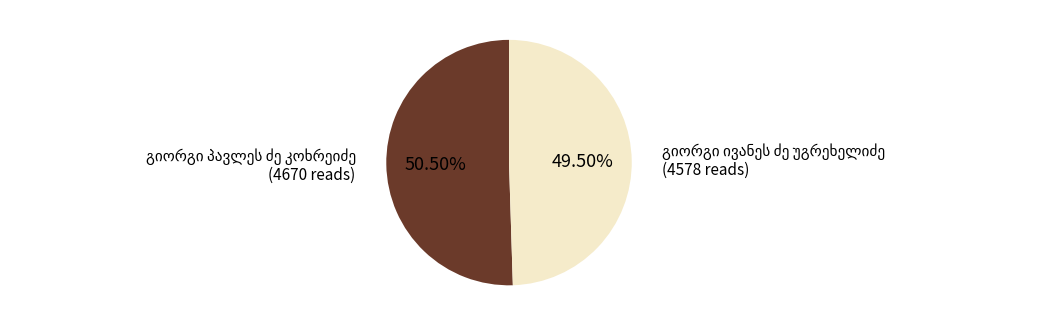

Does any single category account for the majority?

Yes